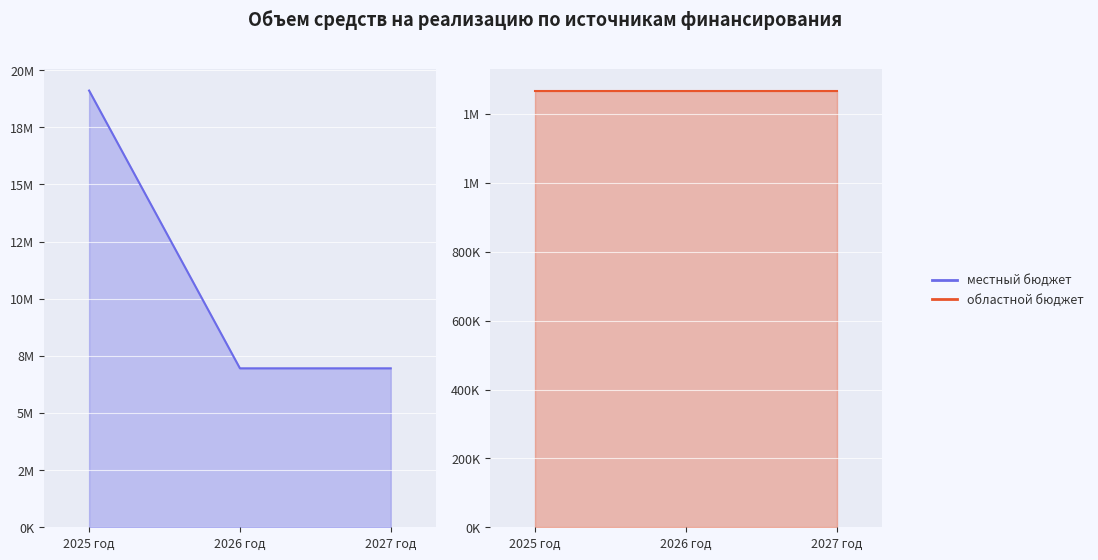

What is the sum of the values at 2027 год and 2025 год?

26057076